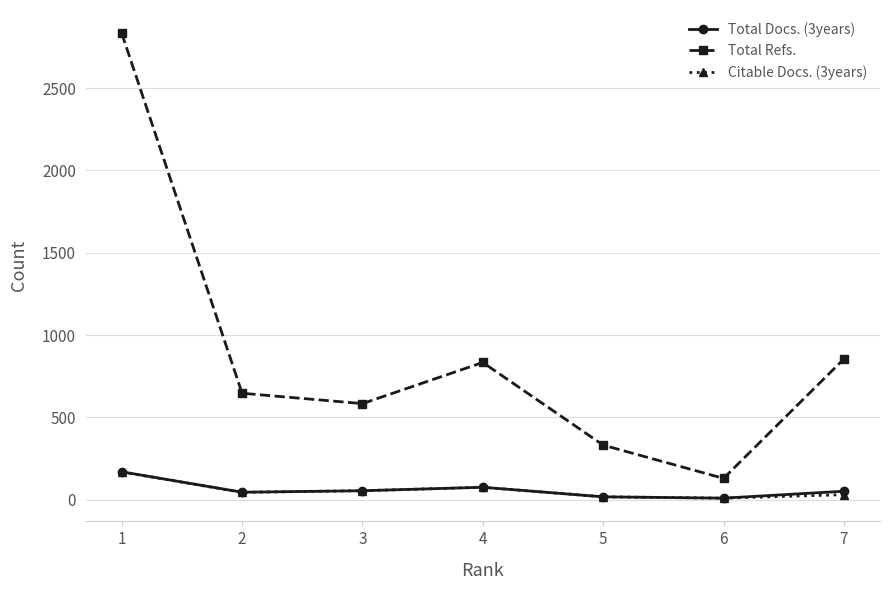

True or false: Total Refs. and Citable Docs. (3years) cross at least once.

False